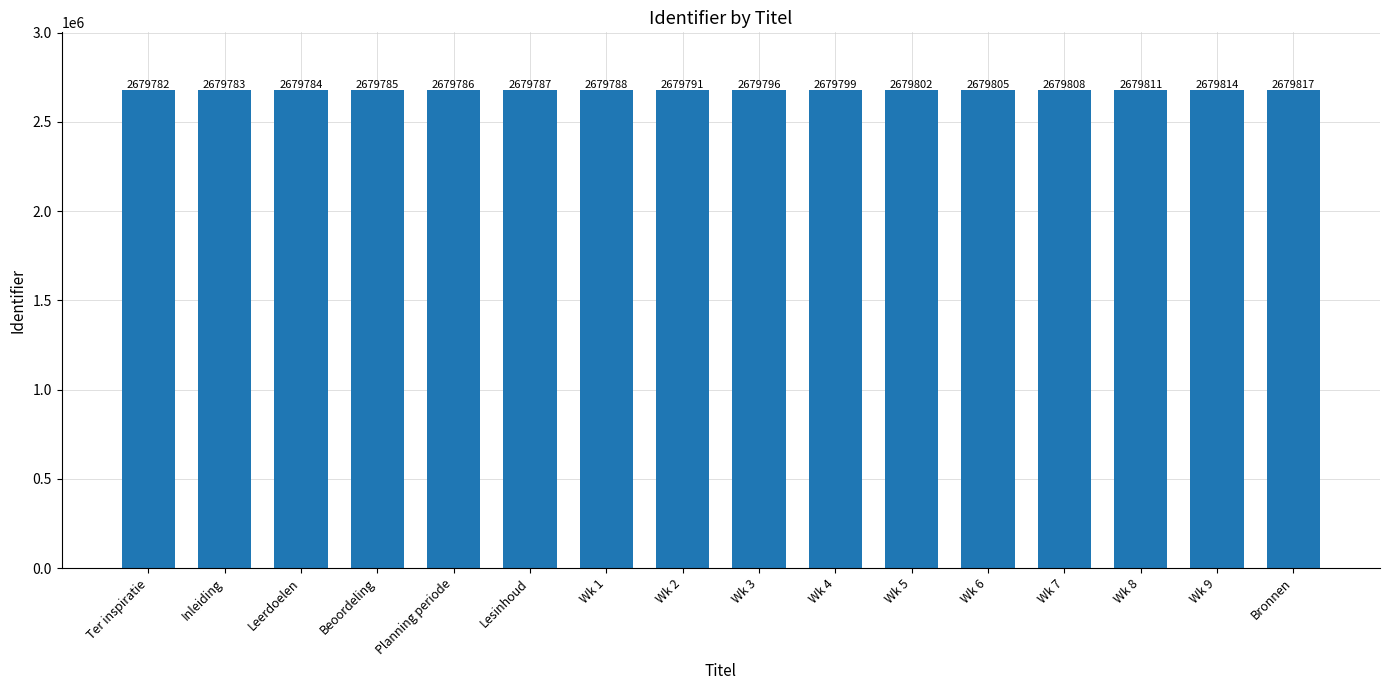

What position from the right is Bronnen?

1